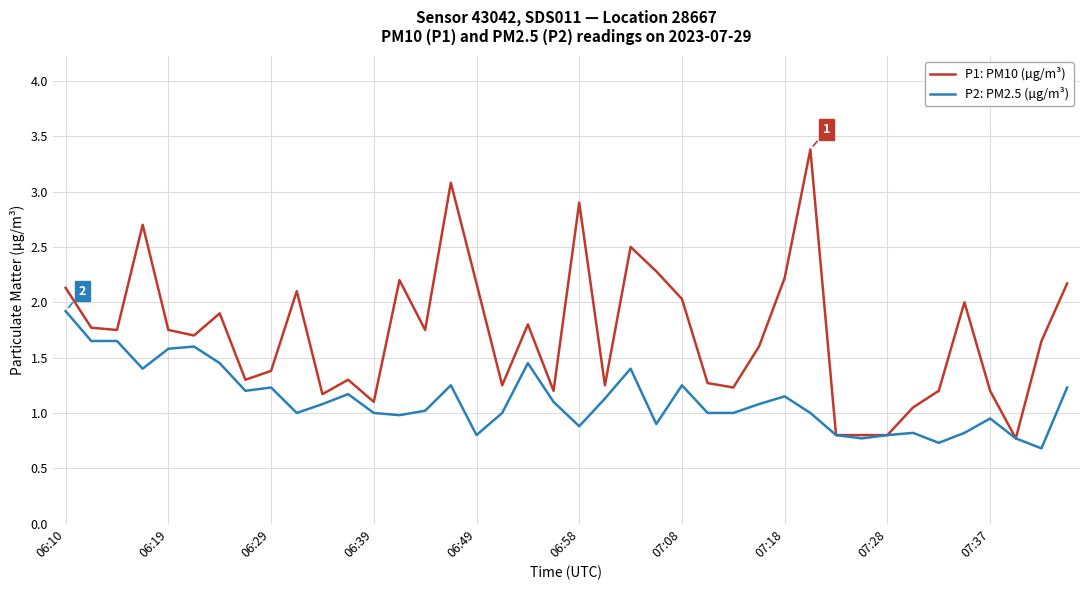

What are all the series names shown in the legend?

P1: PM10 (µg/m³), P2: PM2.5 (µg/m³)